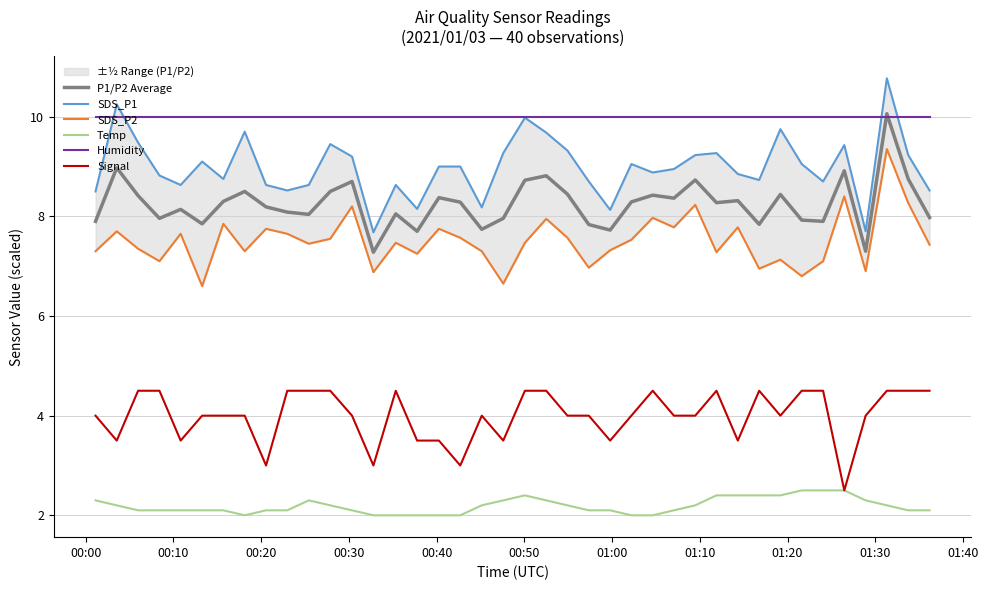

What is the value of the Humidity point at the 22nd from the left?

10.0